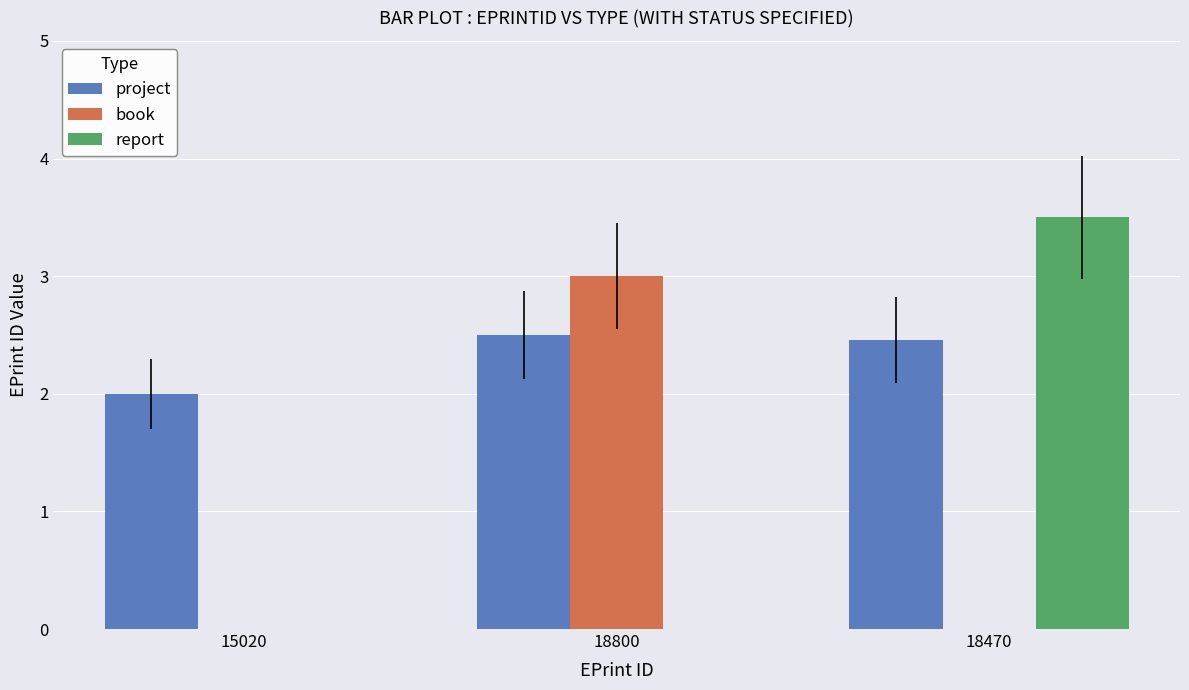

Reading left to right, transcribe all the data shown in this chart.

project: 2.0	2.5	2.5
book: 0.0	3.0	0.0
report: 0.0	0.0	3.5